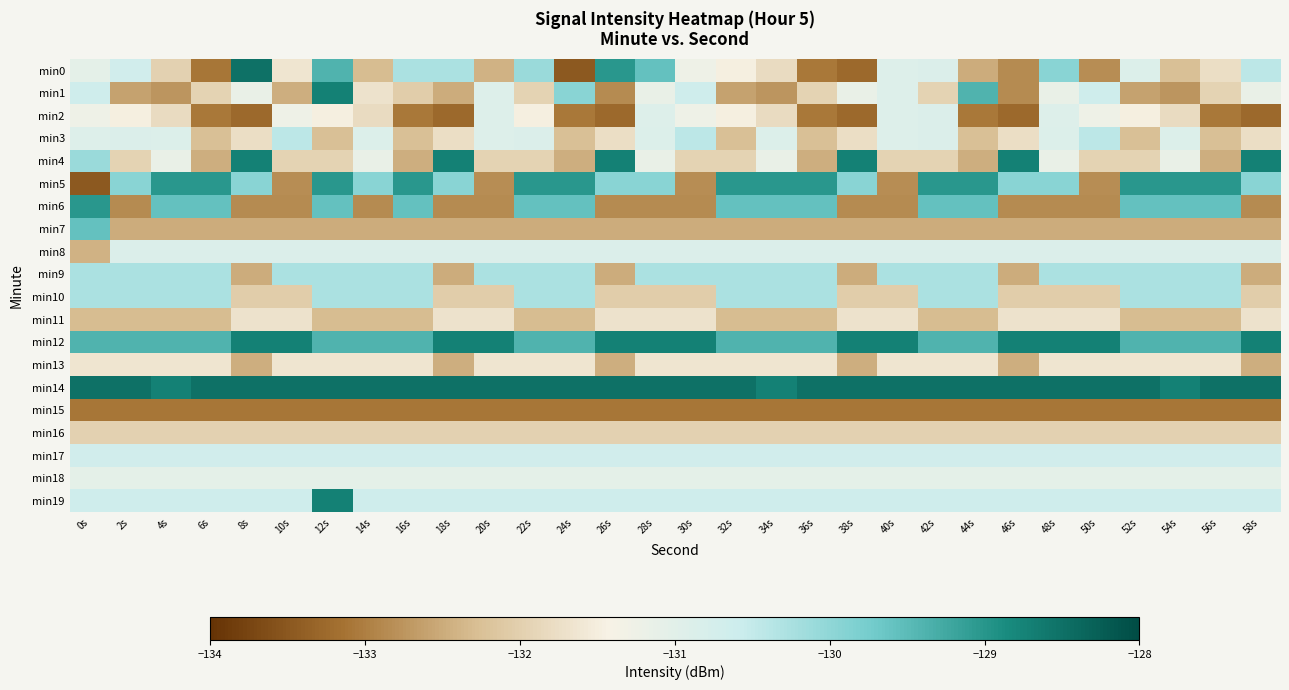

Reading right to left, transcribe all the data shown in this chart.

min0: 58s=-130.4	56s=-131.8	54s=-132.3	52s=-130.9	50s=-132.8	48s=-129.9	46s=-132.9	44s=-132.5	42s=-130.9	40s=-130.9	38s=-133.3	36s=-133.1	34s=-131.8	32s=-131.5	30s=-131.2	28s=-129.6	26s=-129.0	24s=-133.5	22s=-130.1	20s=-132.4	18s=-130.3	16s=-130.3	14s=-132.3	12s=-129.4	10s=-131.6	8s=-128.5	6s=-133.1	4s=-132.0	2s=-130.7	0s=-131.1
min1: 58s=-131.2	56s=-132.0	54s=-132.8	52s=-132.6	50s=-130.6	48s=-131.2	46s=-132.9	44s=-129.4	42s=-132.0	40s=-130.9	38s=-131.2	36s=-132.0	34s=-132.8	32s=-132.6	30s=-130.6	28s=-131.2	26s=-132.9	24s=-129.9	22s=-132.0	20s=-130.9	18s=-132.5	16s=-132.0	14s=-131.7	12s=-128.7	10s=-132.5	8s=-131.2	6s=-132.0	4s=-132.8	2s=-132.6	0s=-130.6
min2: 58s=-133.3	56s=-133.1	54s=-131.8	52s=-131.5	50s=-131.2	48s=-130.9	46s=-133.3	44s=-133.1	42s=-130.9	40s=-130.9	38s=-133.3	36s=-133.1	34s=-131.8	32s=-131.5	30s=-131.2	28s=-130.9	26s=-133.3	24s=-133.1	22s=-131.5	20s=-130.9	18s=-133.3	16s=-133.1	14s=-131.8	12s=-131.5	10s=-131.2	8s=-133.3	6s=-133.1	4s=-131.8	2s=-131.5	0s=-131.2
min3: 58s=-131.8	56s=-132.3	54s=-130.9	52s=-132.3	50s=-130.4	48s=-130.9	46s=-131.8	44s=-132.3	42s=-130.9	40s=-130.9	38s=-131.8	36s=-132.3	34s=-130.9	32s=-132.3	30s=-130.4	28s=-130.9	26s=-131.8	24s=-132.3	22s=-130.9	20s=-130.9	18s=-131.8	16s=-132.3	14s=-130.9	12s=-132.3	10s=-130.4	8s=-131.8	6s=-132.3	4s=-130.9	2s=-130.9	0s=-130.9
min4: 58s=-128.7	56s=-132.5	54s=-131.2	52s=-132.0	50s=-132.0	48s=-131.2	46s=-128.7	44s=-132.5	42s=-132.0	40s=-132.0	38s=-128.7	36s=-132.5	34s=-131.2	32s=-132.0	30s=-132.0	28s=-131.2	26s=-128.7	24s=-132.5	22s=-132.0	20s=-132.0	18s=-128.7	16s=-132.5	14s=-131.2	12s=-132.0	10s=-132.0	8s=-128.7	6s=-132.5	4s=-131.2	2s=-132.0	0s=-130.1
min5: 58s=-129.9	56s=-129.0	54s=-129.0	52s=-129.0	50s=-132.8	48s=-129.9	46s=-129.9	44s=-129.0	42s=-129.0	40s=-132.8	38s=-129.9	36s=-129.0	34s=-129.0	32s=-129.0	30s=-132.8	28s=-129.9	26s=-129.9	24s=-129.0	22s=-129.0	20s=-132.8	18s=-129.9	16s=-129.0	14s=-129.9	12s=-129.0	10s=-132.8	8s=-129.9	6s=-129.0	4s=-129.0	2s=-129.9	0s=-133.5
min6: 58s=-132.9	56s=-129.6	54s=-129.6	52s=-129.6	50s=-132.9	48s=-132.9	46s=-132.9	44s=-129.6	42s=-129.6	40s=-132.9	38s=-132.9	36s=-129.6	34s=-129.6	32s=-129.6	30s=-132.9	28s=-132.9	26s=-132.9	24s=-129.6	22s=-129.6	20s=-132.9	18s=-132.9	16s=-129.6	14s=-132.9	12s=-129.6	10s=-132.9	8s=-132.9	6s=-129.6	4s=-129.6	2s=-132.9	0s=-129.0
min7: 58s=-132.5	56s=-132.5	54s=-132.5	52s=-132.5	50s=-132.5	48s=-132.5	46s=-132.5	44s=-132.5	42s=-132.5	40s=-132.5	38s=-132.5	36s=-132.5	34s=-132.5	32s=-132.5	30s=-132.5	28s=-132.5	26s=-132.5	24s=-132.5	22s=-132.5	20s=-132.5	18s=-132.5	16s=-132.5	14s=-132.5	12s=-132.5	10s=-132.5	8s=-132.5	6s=-132.5	4s=-132.5	2s=-132.5	0s=-129.6
min8: 58s=-130.9	56s=-130.9	54s=-130.9	52s=-130.9	50s=-130.9	48s=-130.9	46s=-130.9	44s=-130.9	42s=-130.9	40s=-130.9	38s=-130.9	36s=-130.9	34s=-130.9	32s=-130.9	30s=-130.9	28s=-130.9	26s=-130.9	24s=-130.9	22s=-130.9	20s=-130.9	18s=-130.9	16s=-130.9	14s=-130.9	12s=-130.9	10s=-130.9	8s=-130.9	6s=-130.9	4s=-130.9	2s=-130.9	0s=-132.4
min9: 58s=-132.5	56s=-130.3	54s=-130.3	52s=-130.3	50s=-130.3	48s=-130.3	46s=-132.5	44s=-130.3	42s=-130.3	40s=-130.3	38s=-132.5	36s=-130.3	34s=-130.3	32s=-130.3	30s=-130.3	28s=-130.3	26s=-132.5	24s=-130.3	22s=-130.3	20s=-130.3	18s=-132.5	16s=-130.3	14s=-130.3	12s=-130.3	10s=-130.3	8s=-132.5	6s=-130.3	4s=-130.3	2s=-130.3	0s=-130.3
min10: 58s=-132.0	56s=-130.3	54s=-130.3	52s=-130.3	50s=-132.0	48s=-132.0	46s=-132.0	44s=-130.3	42s=-130.3	40s=-132.0	38s=-132.0	36s=-130.3	34s=-130.3	32s=-130.3	30s=-132.0	28s=-132.0	26s=-132.0	24s=-130.3	22s=-130.3	20s=-132.0	18s=-132.0	16s=-130.3	14s=-130.3	12s=-130.3	10s=-132.0	8s=-132.0	6s=-130.3	4s=-130.3	2s=-130.3	0s=-130.3
min11: 58s=-131.7	56s=-132.3	54s=-132.3	52s=-132.3	50s=-131.7	48s=-131.7	46s=-131.7	44s=-132.3	42s=-132.3	40s=-131.7	38s=-131.7	36s=-132.3	34s=-132.3	32s=-132.3	30s=-131.7	28s=-131.7	26s=-131.7	24s=-132.3	22s=-132.3	20s=-131.7	18s=-131.7	16s=-132.3	14s=-132.3	12s=-132.3	10s=-131.7	8s=-131.7	6s=-132.3	4s=-132.3	2s=-132.3	0s=-132.3
min12: 58s=-128.7	56s=-129.4	54s=-129.4	52s=-129.4	50s=-128.7	48s=-128.7	46s=-128.7	44s=-129.4	42s=-129.4	40s=-128.7	38s=-128.7	36s=-129.4	34s=-129.4	32s=-129.4	30s=-128.7	28s=-128.7	26s=-128.7	24s=-129.4	22s=-129.4	20s=-128.7	18s=-128.7	16s=-129.4	14s=-129.4	12s=-129.4	10s=-128.7	8s=-128.7	6s=-129.4	4s=-129.4	2s=-129.4	0s=-129.4
min13: 58s=-132.5	56s=-131.6	54s=-131.6	52s=-131.6	50s=-131.6	48s=-131.6	46s=-132.5	44s=-131.6	42s=-131.6	40s=-131.6	38s=-132.5	36s=-131.6	34s=-131.6	32s=-131.6	30s=-131.6	28s=-131.6	26s=-132.5	24s=-131.6	22s=-131.6	20s=-131.6	18s=-132.5	16s=-131.6	14s=-131.6	12s=-131.6	10s=-131.6	8s=-132.5	6s=-131.6	4s=-131.6	2s=-131.6	0s=-131.6
min14: 58s=-128.5	56s=-128.5	54s=-128.7	52s=-128.5	50s=-128.5	48s=-128.5	46s=-128.5	44s=-128.5	42s=-128.5	40s=-128.5	38s=-128.5	36s=-128.5	34s=-128.7	32s=-128.5	30s=-128.5	28s=-128.5	26s=-128.5	24s=-128.5	22s=-128.5	20s=-128.5	18s=-128.5	16s=-128.5	14s=-128.5	12s=-128.5	10s=-128.5	8s=-128.5	6s=-128.5	4s=-128.7	2s=-128.5	0s=-128.5
min15: 58s=-133.1	56s=-133.1	54s=-133.1	52s=-133.1	50s=-133.1	48s=-133.1	46s=-133.1	44s=-133.1	42s=-133.1	40s=-133.1	38s=-133.1	36s=-133.1	34s=-133.1	32s=-133.1	30s=-133.1	28s=-133.1	26s=-133.1	24s=-133.1	22s=-133.1	20s=-133.1	18s=-133.1	16s=-133.1	14s=-133.1	12s=-133.1	10s=-133.1	8s=-133.1	6s=-133.1	4s=-133.1	2s=-133.1	0s=-133.1
min16: 58s=-132.0	56s=-132.0	54s=-132.0	52s=-132.0	50s=-132.0	48s=-132.0	46s=-132.0	44s=-132.0	42s=-132.0	40s=-132.0	38s=-132.0	36s=-132.0	34s=-132.0	32s=-132.0	30s=-132.0	28s=-132.0	26s=-132.0	24s=-132.0	22s=-132.0	20s=-132.0	18s=-132.0	16s=-132.0	14s=-132.0	12s=-132.0	10s=-132.0	8s=-132.0	6s=-132.0	4s=-132.0	2s=-132.0	0s=-132.0
min17: 58s=-130.7	56s=-130.7	54s=-130.7	52s=-130.7	50s=-130.7	48s=-130.7	46s=-130.7	44s=-130.7	42s=-130.7	40s=-130.7	38s=-130.7	36s=-130.7	34s=-130.7	32s=-130.7	30s=-130.7	28s=-130.7	26s=-130.7	24s=-130.7	22s=-130.7	20s=-130.7	18s=-130.7	16s=-130.7	14s=-130.7	12s=-130.7	10s=-130.7	8s=-130.7	6s=-130.7	4s=-130.7	2s=-130.7	0s=-130.7
min18: 58s=-131.1	56s=-131.1	54s=-131.1	52s=-131.1	50s=-131.1	48s=-131.1	46s=-131.1	44s=-131.1	42s=-131.1	40s=-131.1	38s=-131.1	36s=-131.1	34s=-131.1	32s=-131.1	30s=-131.1	28s=-131.1	26s=-131.1	24s=-131.1	22s=-131.1	20s=-131.1	18s=-131.1	16s=-131.1	14s=-131.1	12s=-131.1	10s=-131.1	8s=-131.1	6s=-131.1	4s=-131.1	2s=-131.1	0s=-131.1
min19: 58s=-130.6	56s=-130.6	54s=-130.6	52s=-130.6	50s=-130.6	48s=-130.6	46s=-130.6	44s=-130.6	42s=-130.6	40s=-130.6	38s=-130.6	36s=-130.6	34s=-130.6	32s=-130.6	30s=-130.6	28s=-130.6	26s=-130.6	24s=-130.6	22s=-130.6	20s=-130.6	18s=-130.6	16s=-130.6	14s=-130.6	12s=-128.7	10s=-130.6	8s=-130.6	6s=-130.6	4s=-130.6	2s=-130.6	0s=-130.6